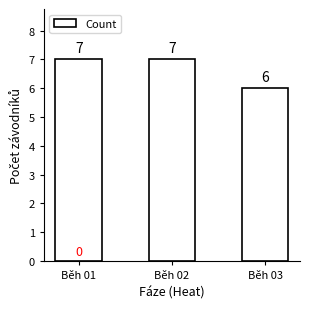

What is the value of the 3rd bar from the left?

6